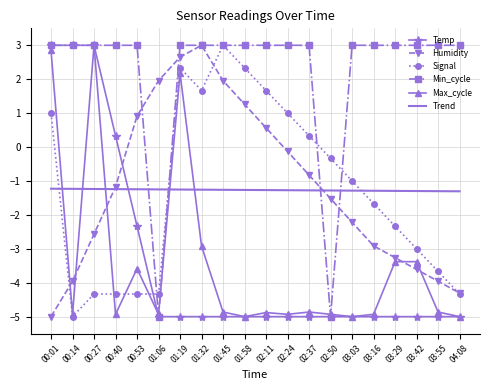

True or false: Trend and Max_cycle cross at least once.

True